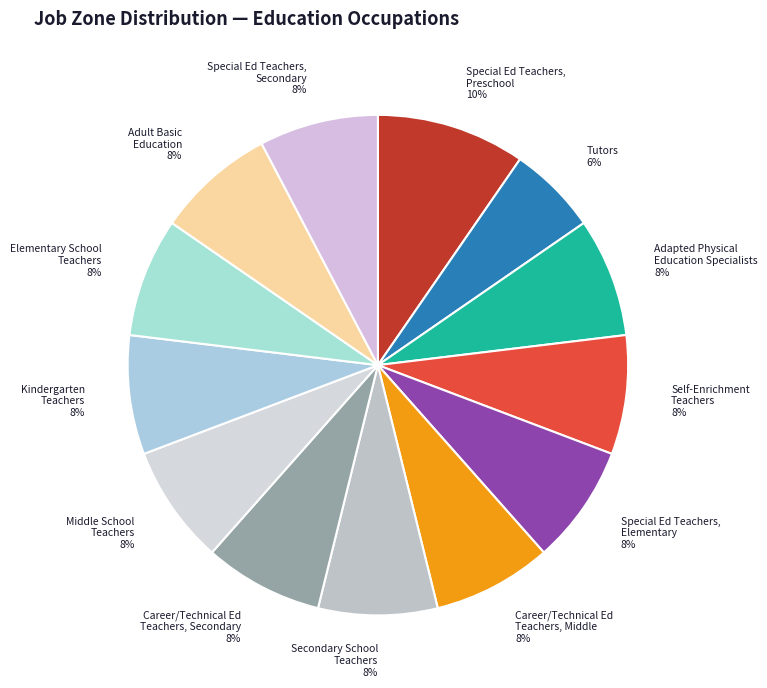

Is there any slice that represents more than half of the pie?

No